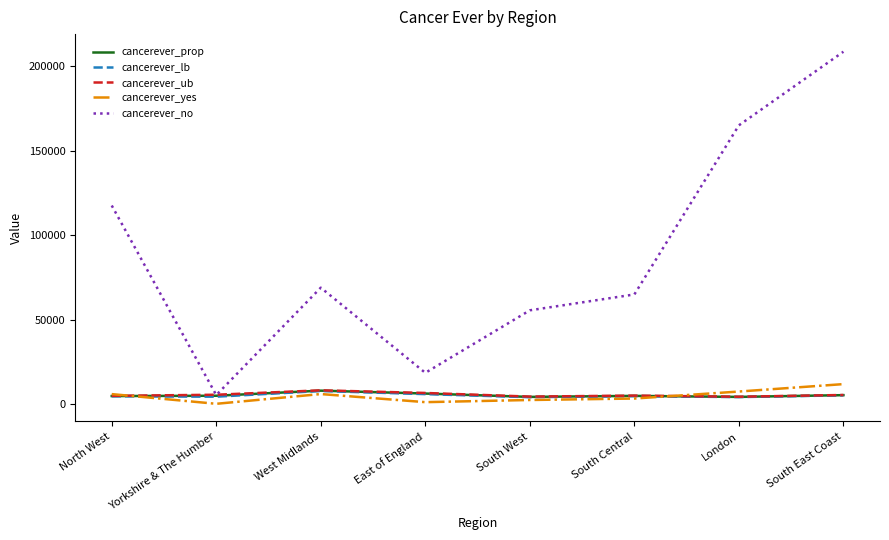

True or false: cancerever_yes and cancerever_no cross at least once.

False